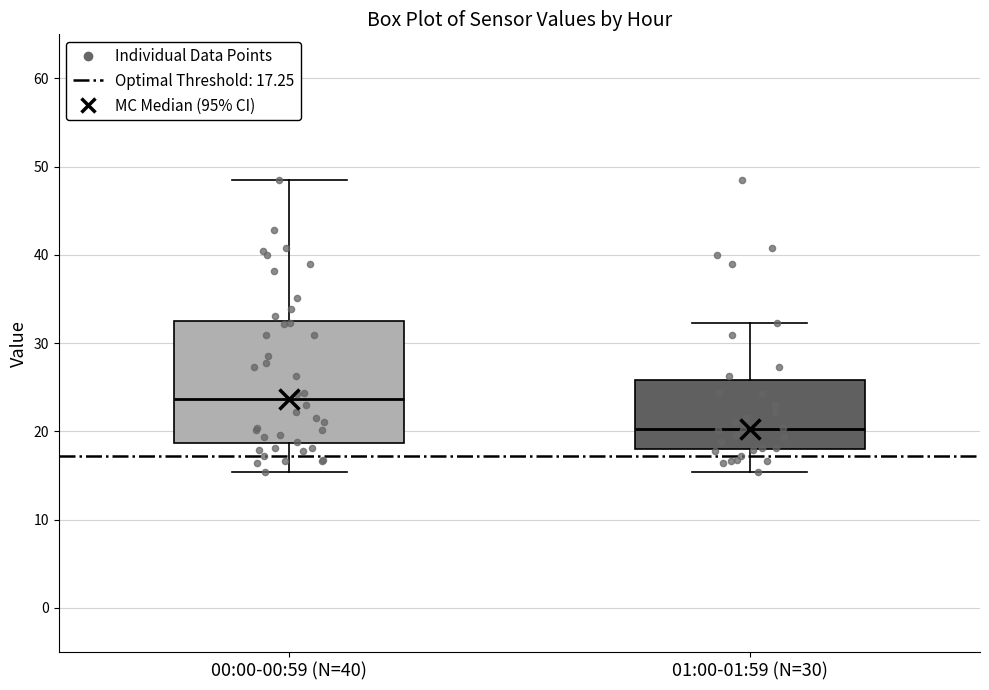

Comparing the boxes themselves (not the whiskers), which one is the tallest?

00:00-00:59 (N=40)